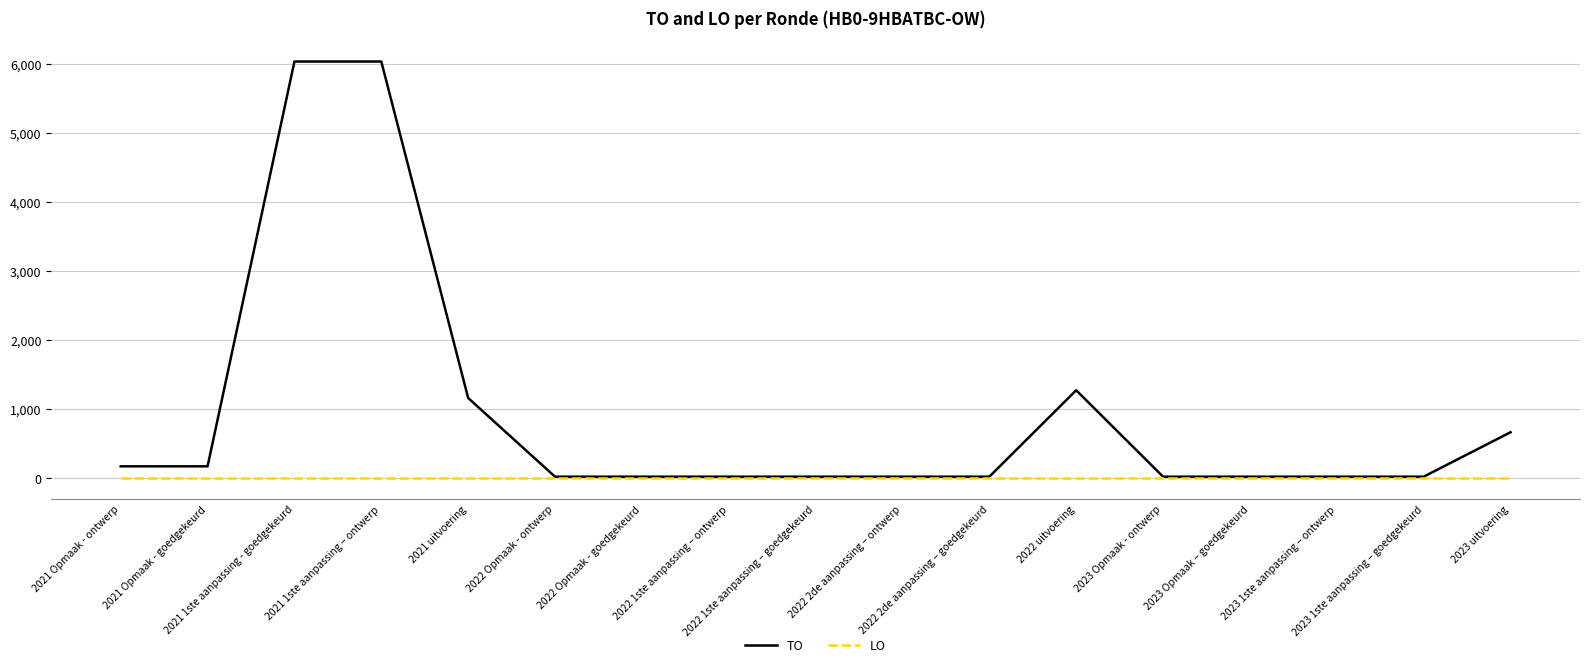

Which series has the largest range (max minus min)?

TO